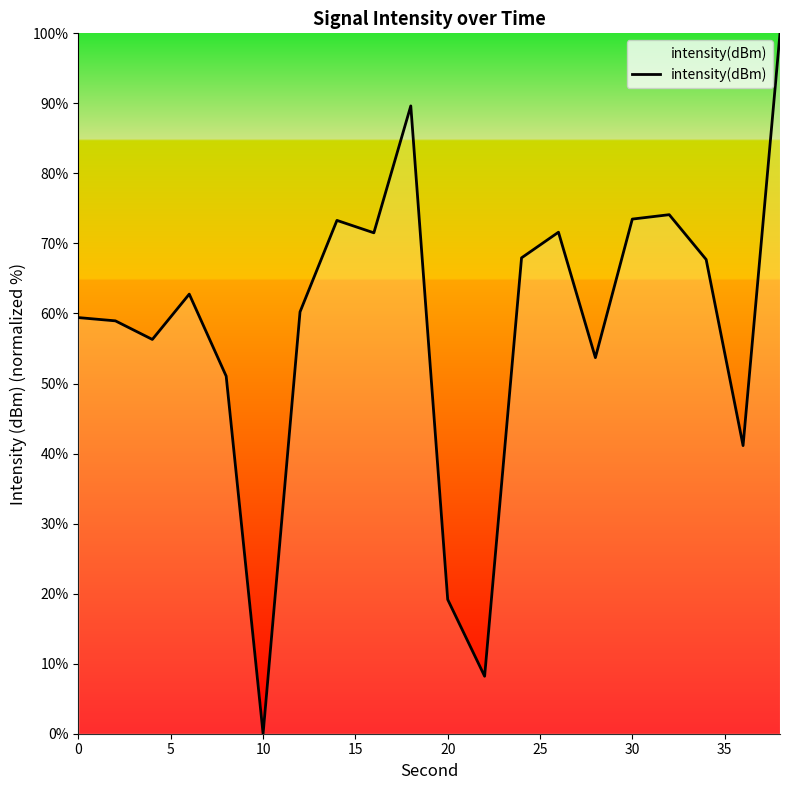

What is the maximum value shown in the chart?

100.0